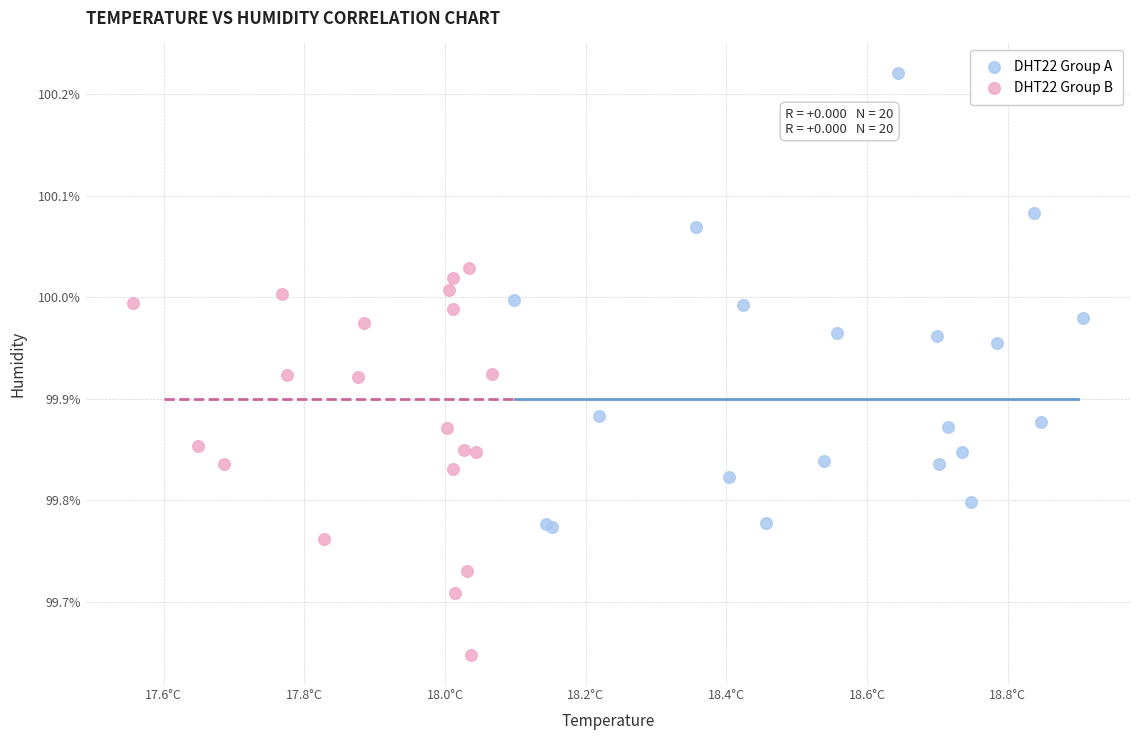

Which series has the widest spread of Y values?

DHT22 Group A